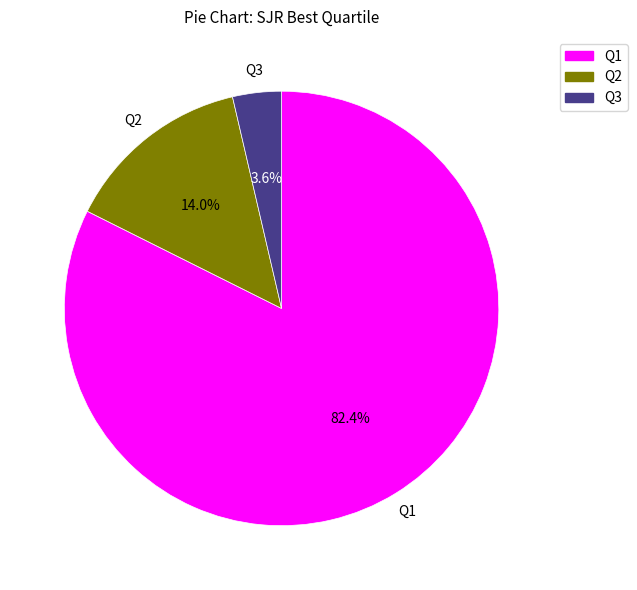

To the nearest percent, what is the combined percentage of Q1 and Q2?

96%